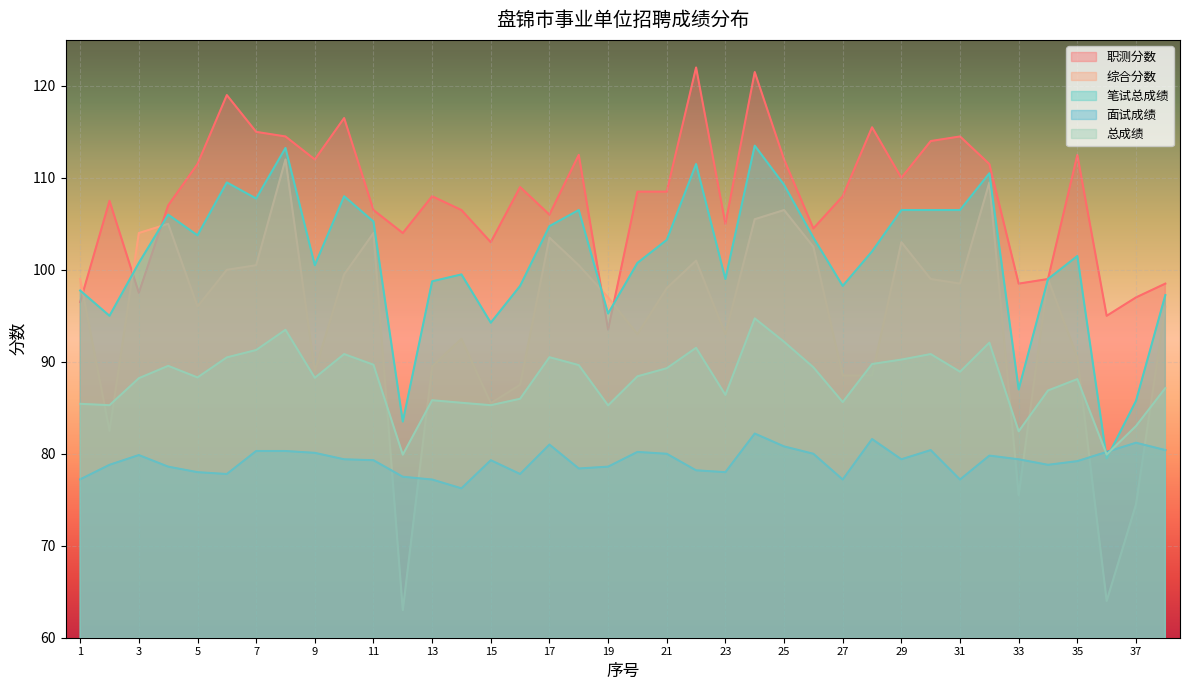

True or false: 综合分数 has a value of 155.4 at 22.

False